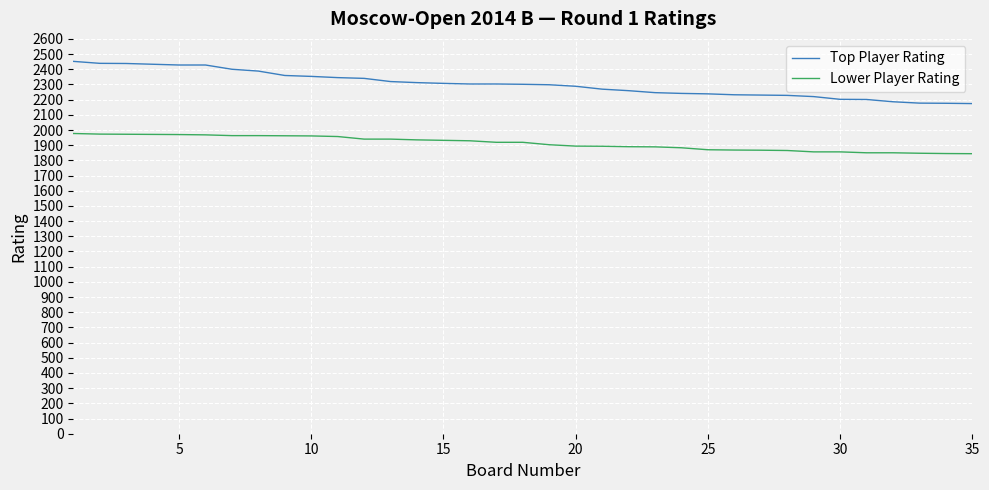

List the series in order of their peak value, highest first.

Top Player Rating, Lower Player Rating